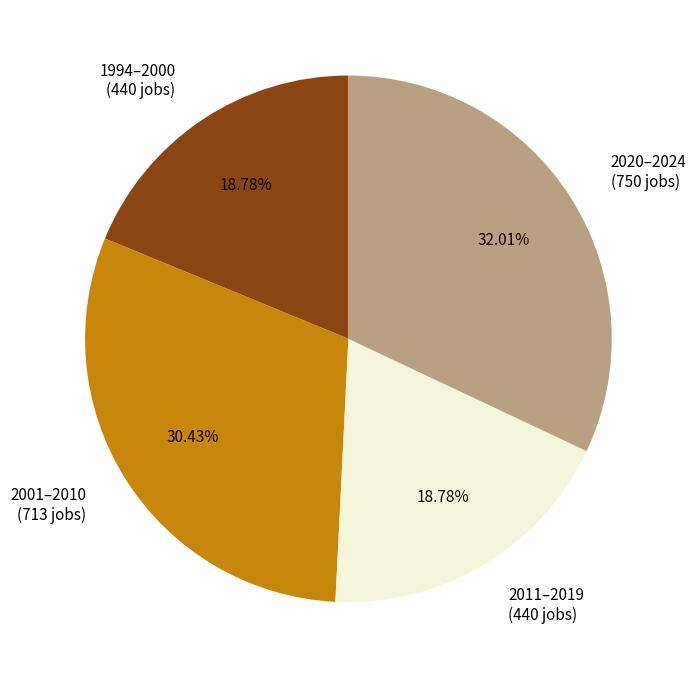

Does any single category account for the majority?

No